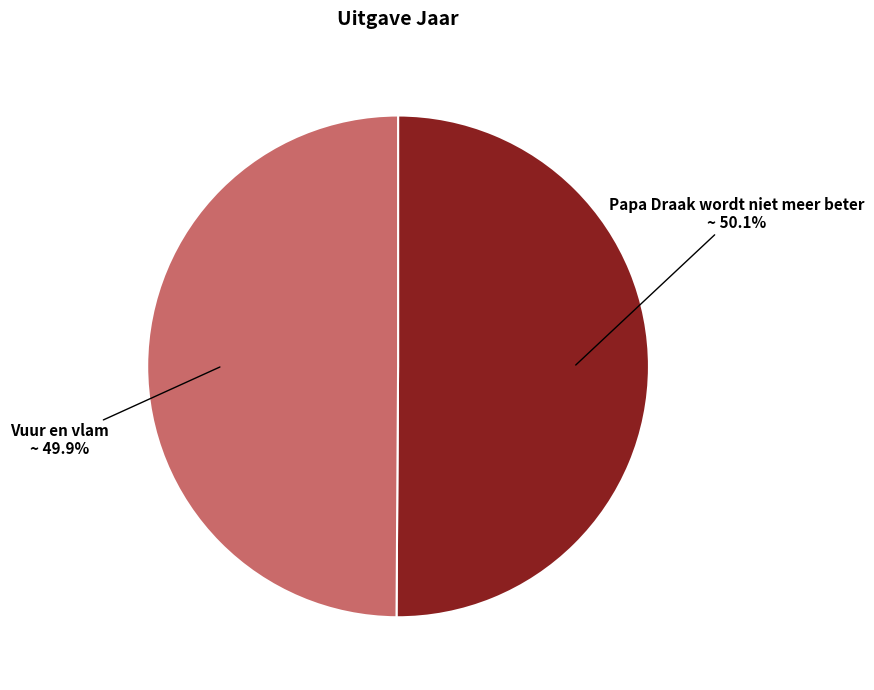

The Papa Draak wordt niet meer beter slice represents 40% of the pie. True or false?

False